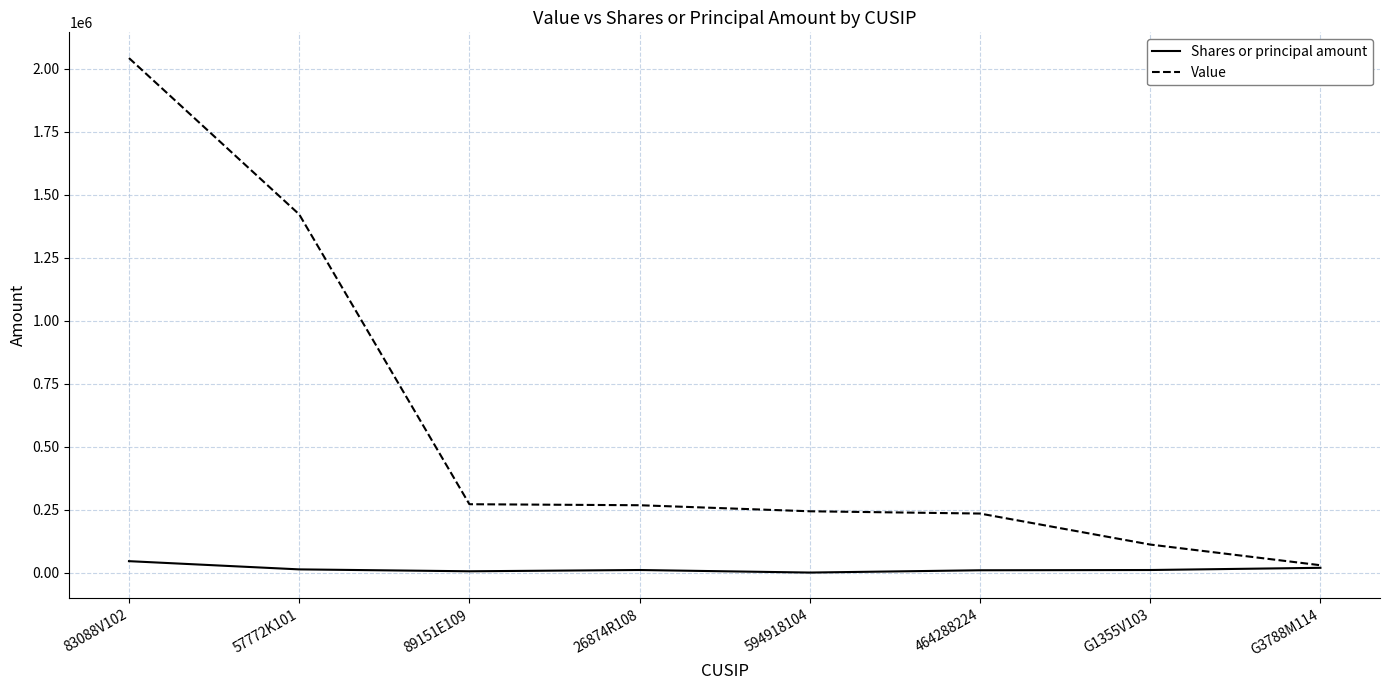

Is it true that Value equals 775763 at 83088V102?

False